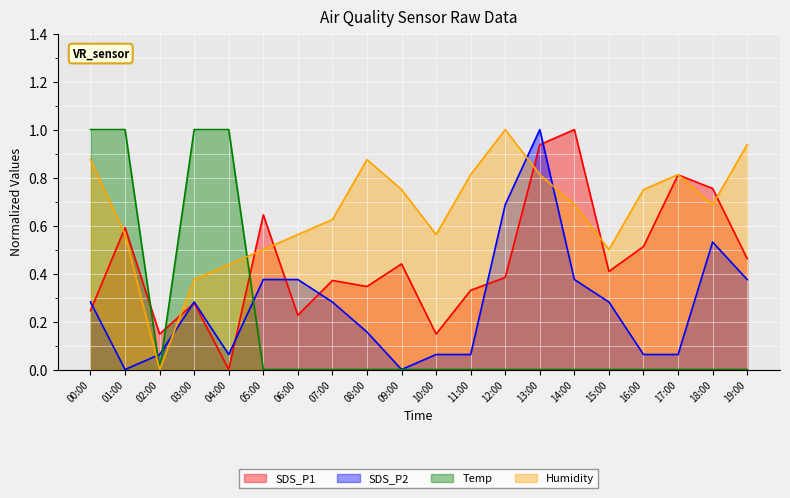

At which category is the sum across all series the highest?

13:00